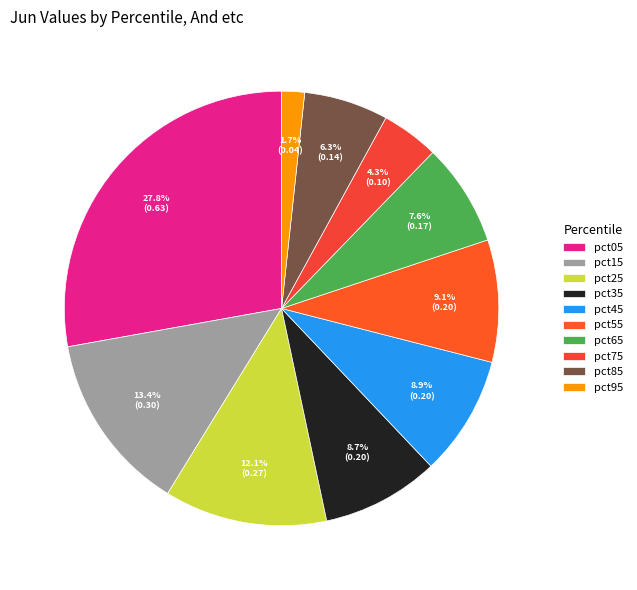

To the nearest percent, what is the average slice percentage?

10%